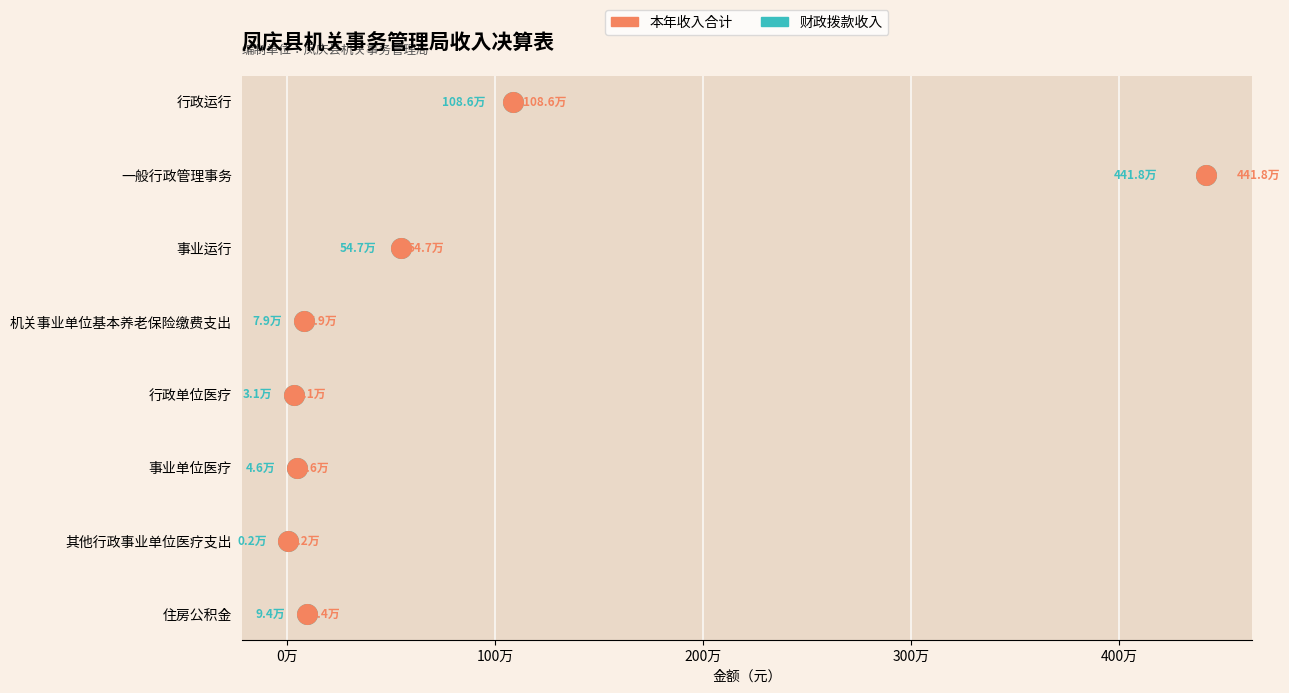

Which series contains the highest Y value?

本年收入合计